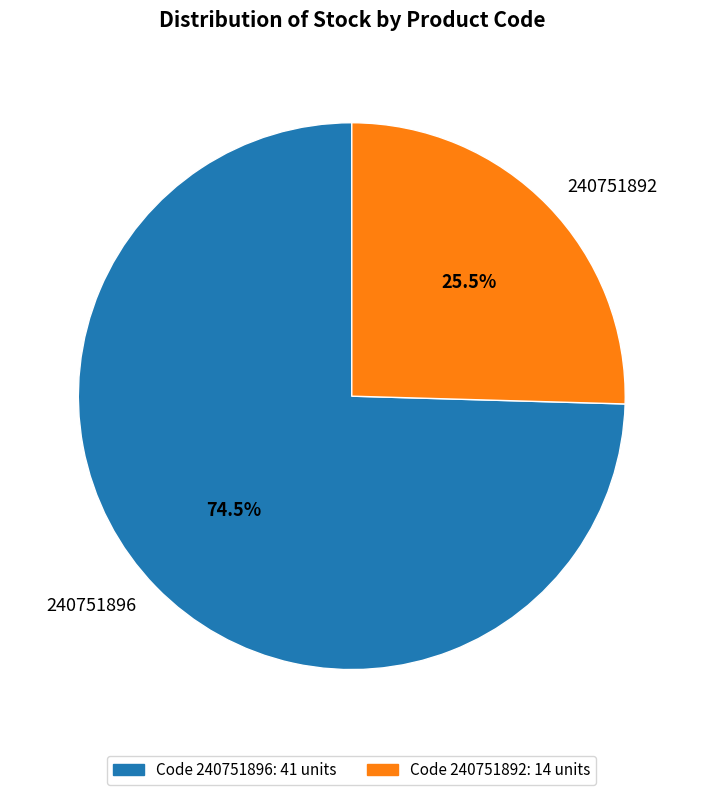

What is the largest slice in the pie chart?

240751896